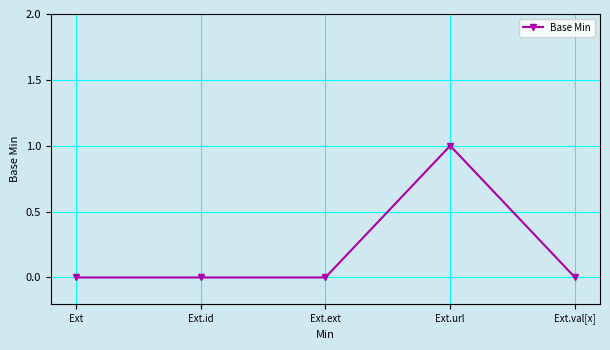

What is the label of the 5th point from the right?

Ext